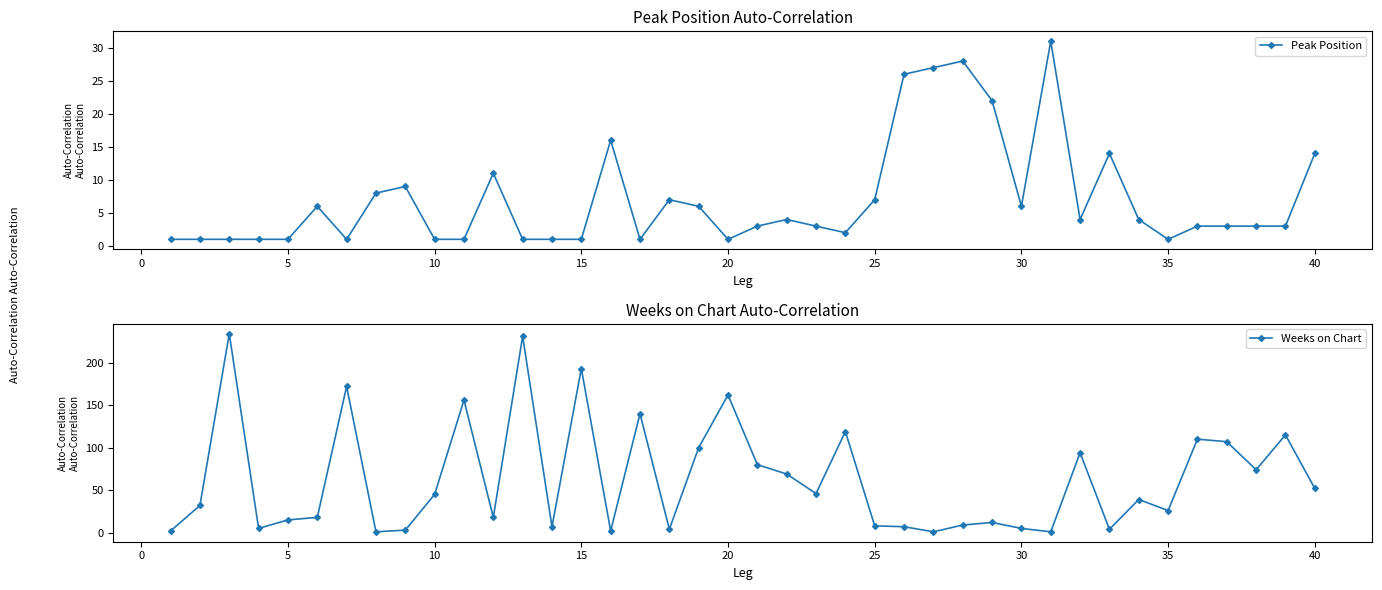

How many data points in Weeks on Chart are above 39?

19